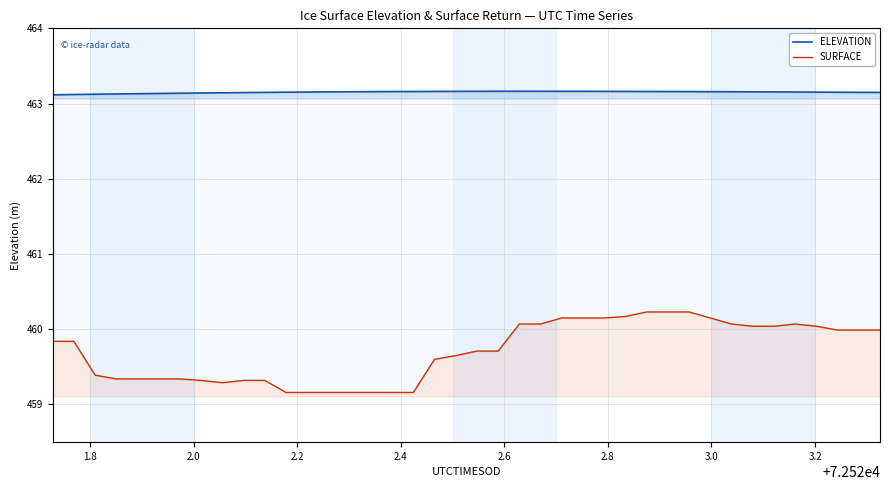

True or false: SURFACE has more than 2 points higher than both neighbors.

False